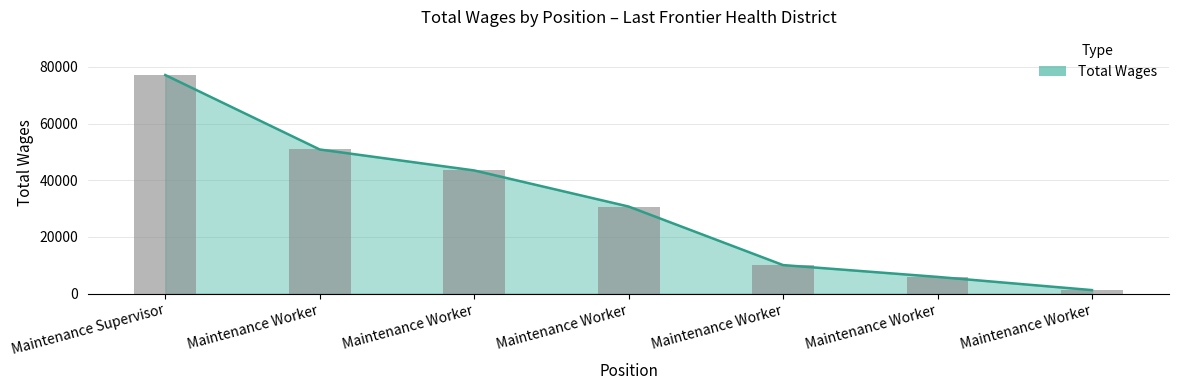

At which category does the chart reach its minimum across all series?

Maintenance Worker